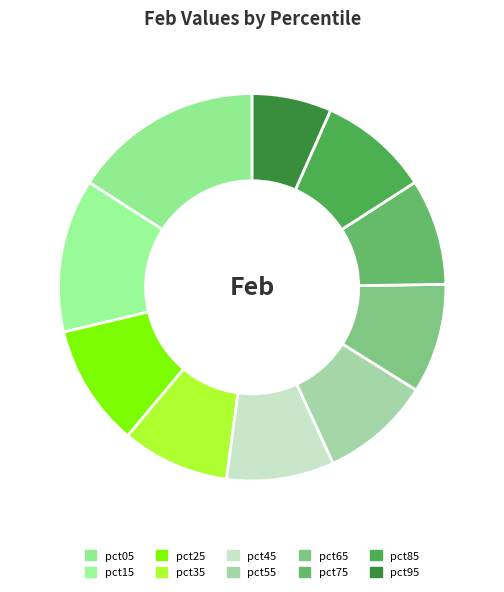

Does any single category account for the majority?

No